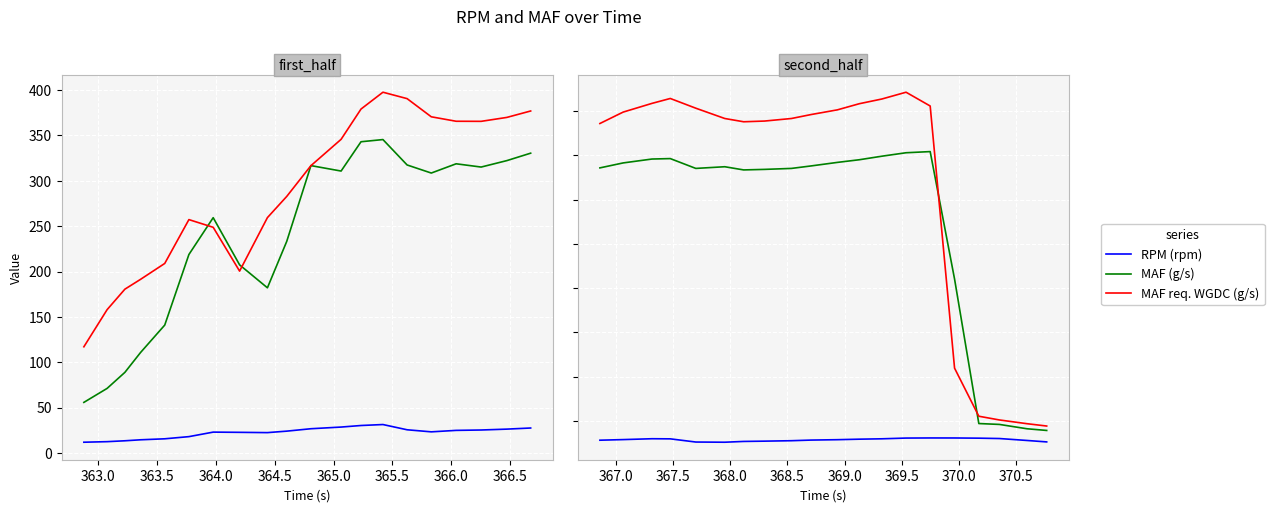

True or false: RPM (rpm) and MAF req. WGDC (g/s) intersect in this chart.

False